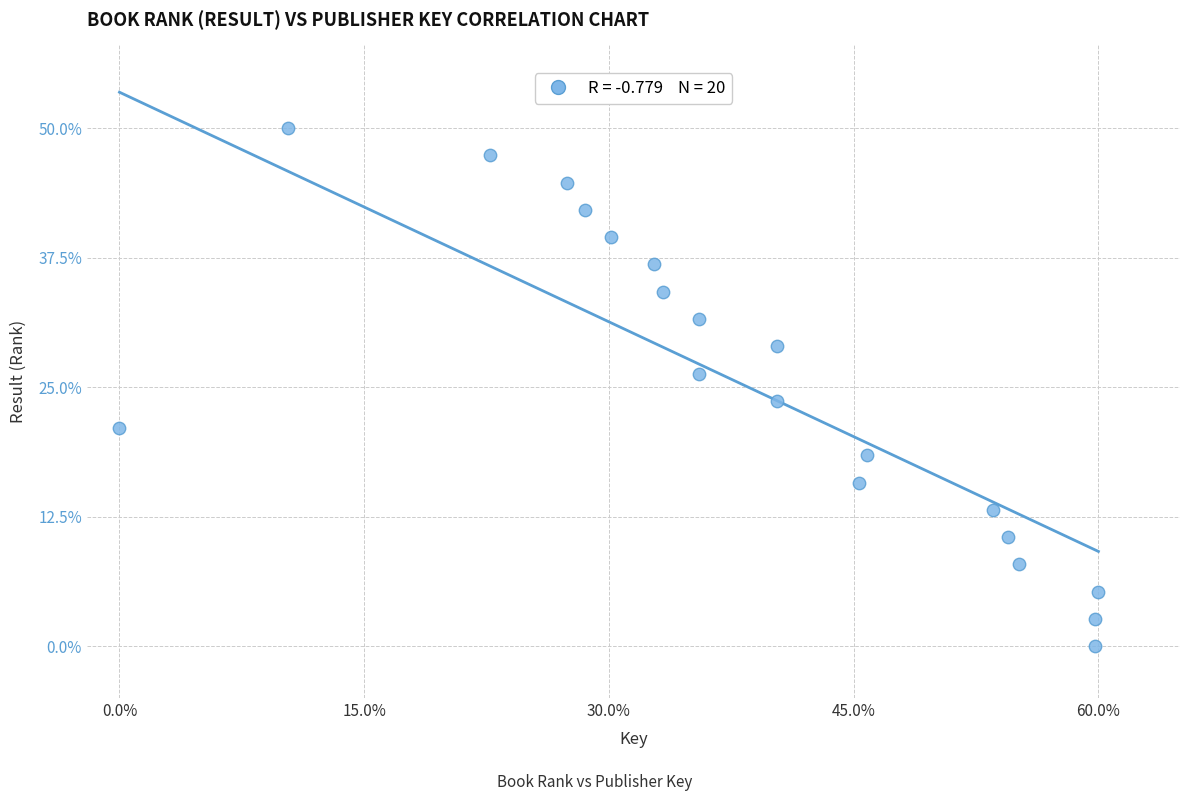

What is the range of Y values (max minus min)?

50.0